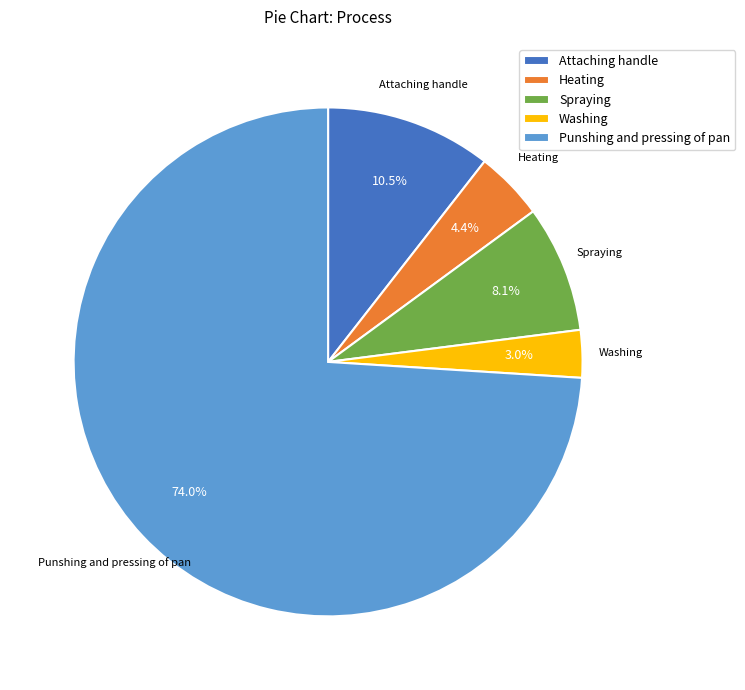

Rank the categories by value from highest to lowest.

Punshing and pressing of pan, Attaching handle, Spraying, Heating, Washing